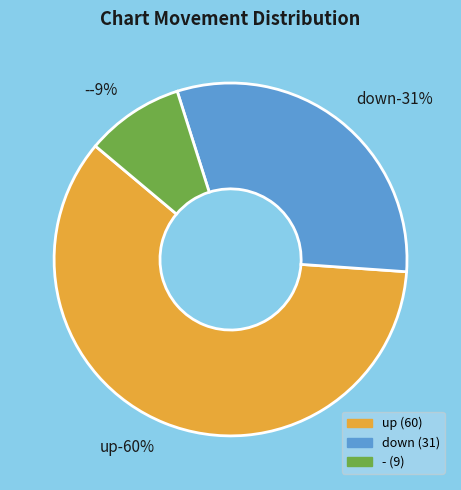

Which category accounts for the majority?

up